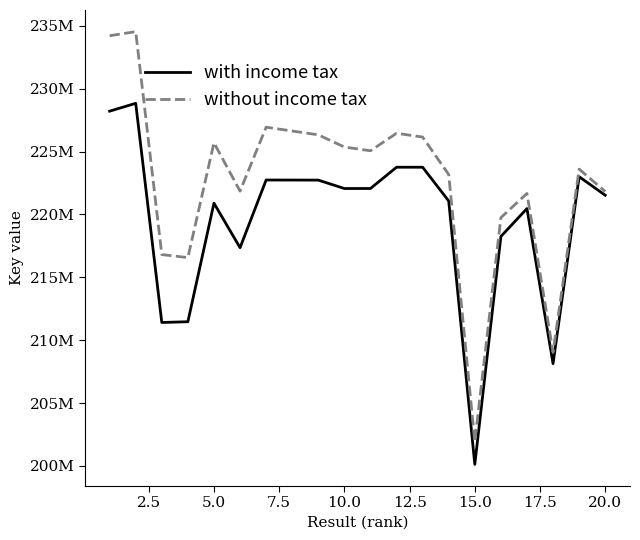

Which series has the largest range (max minus min)?

without income tax